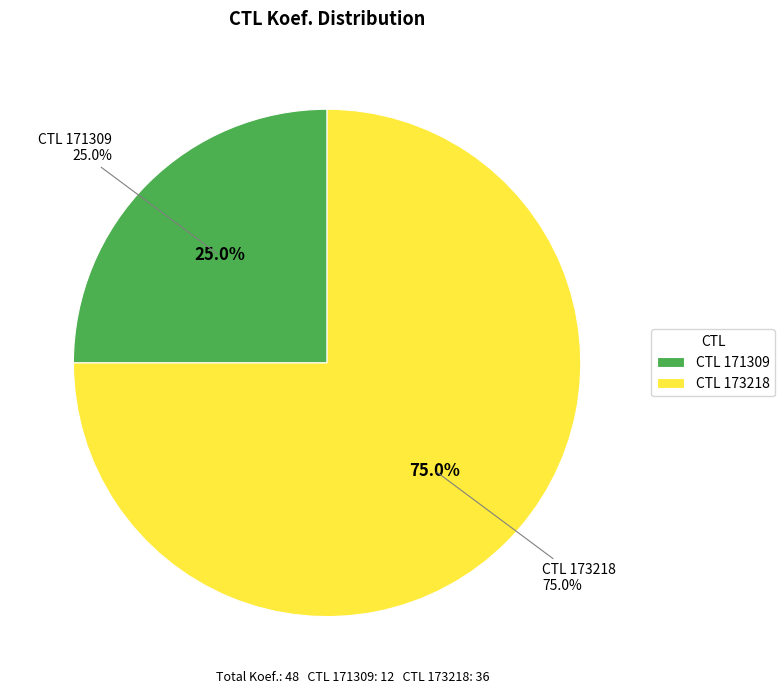

Does 171309 represent more than half of the total?

No